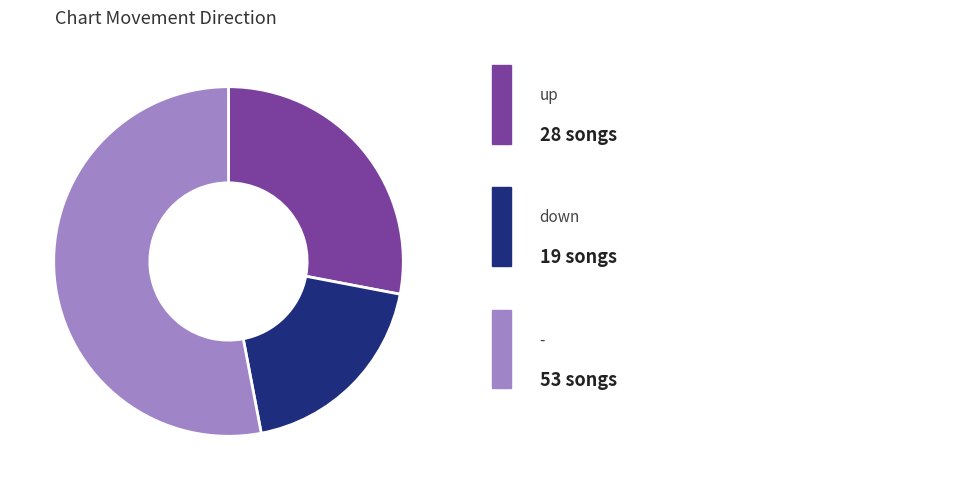

How many slices are in this pie chart?

3